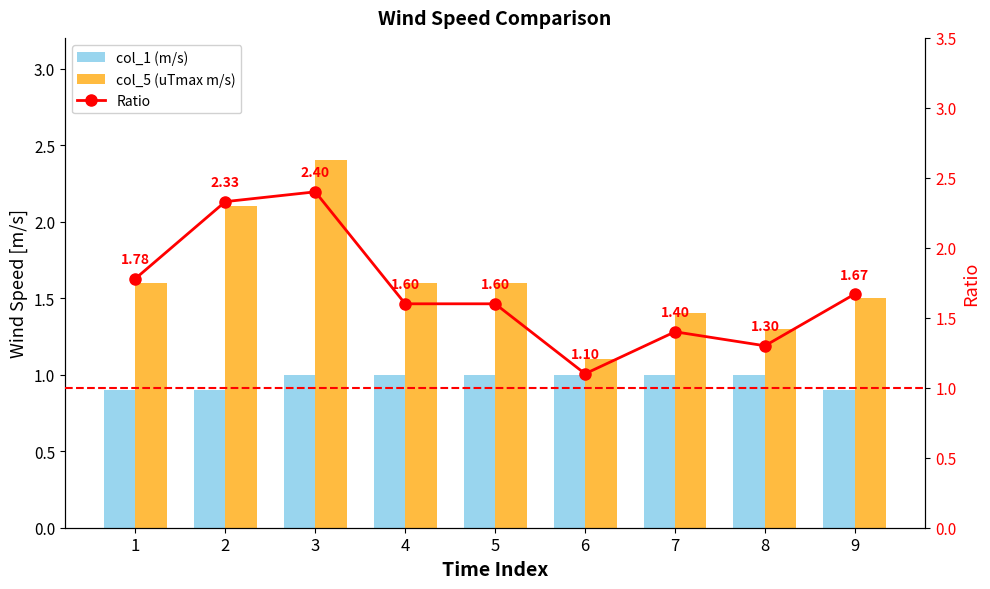

Between 5 and 2, which is larger?

5